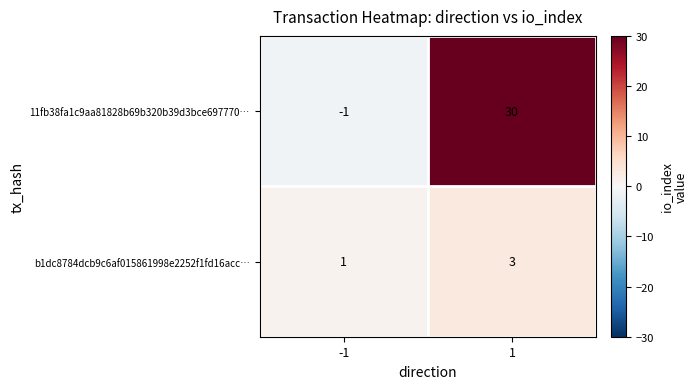

What is the spread (max minus min) of values at -1?

2